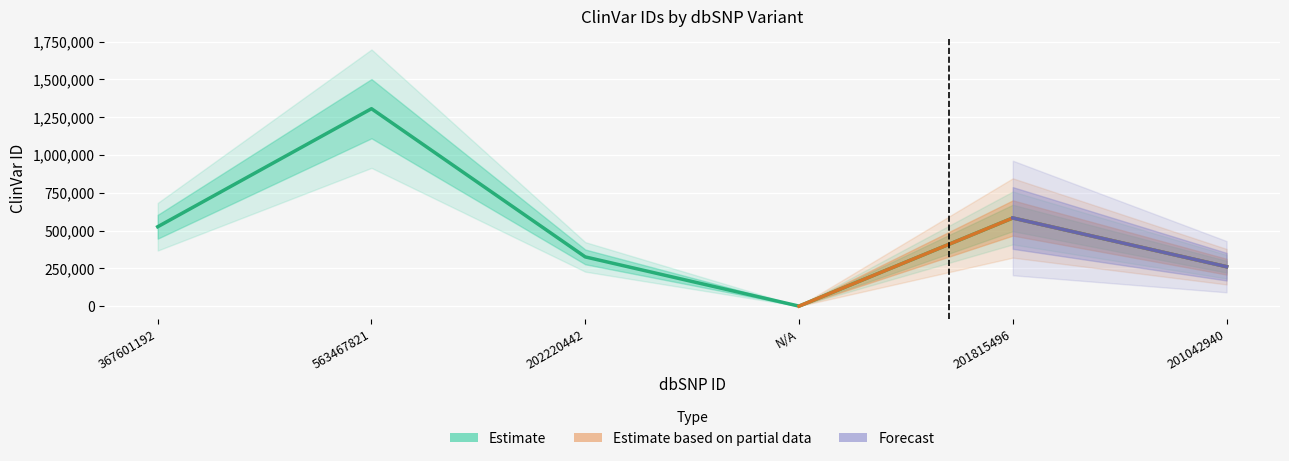

Which label corresponds to the largest value in the chart?

563467821